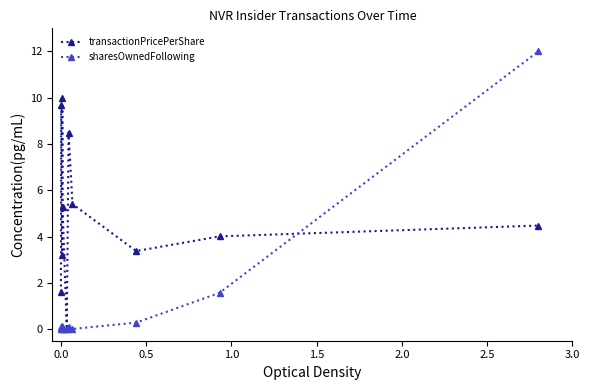

Which series has the largest range (max minus min)?

sharesOwnedFollowing